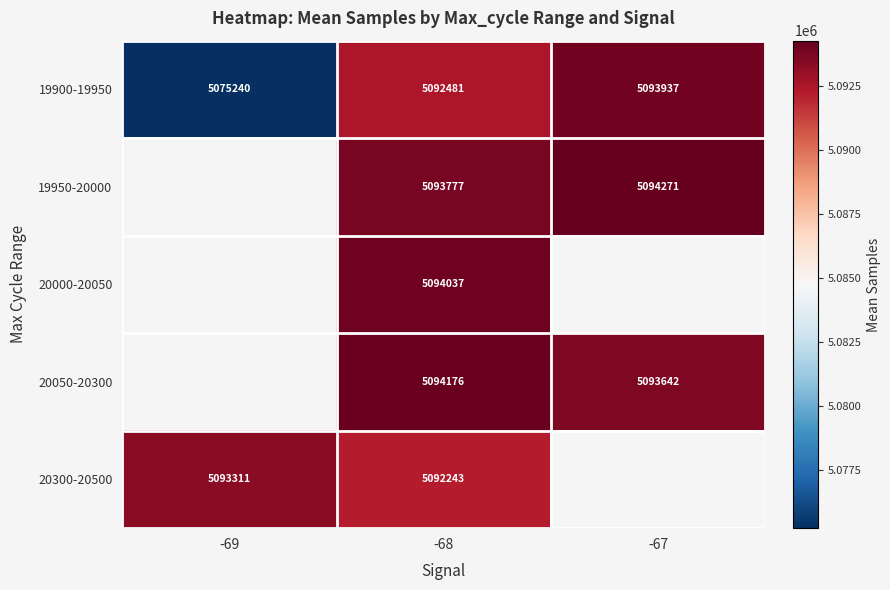

How many distinct data groups are displayed?

5